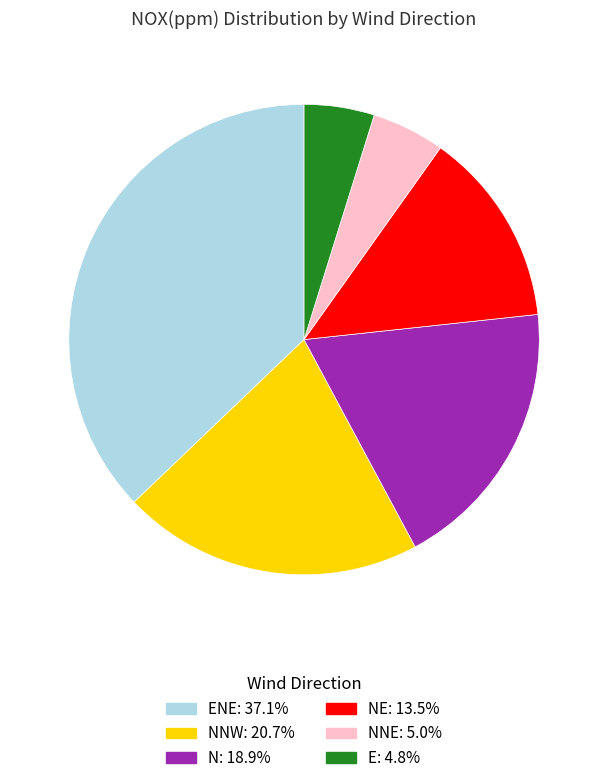

Is there a majority slice in this chart?

No